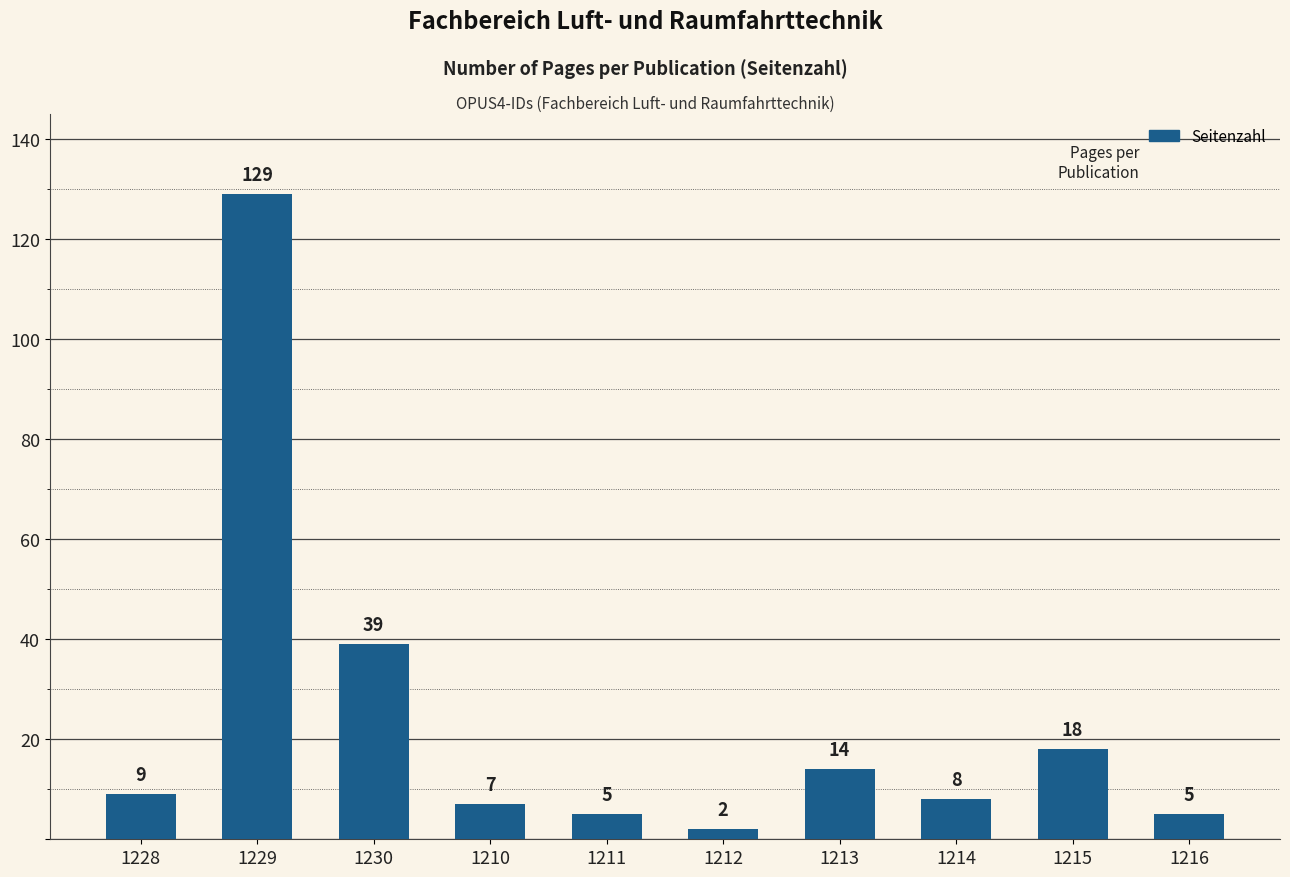

What is the maximum value shown in the chart?

129